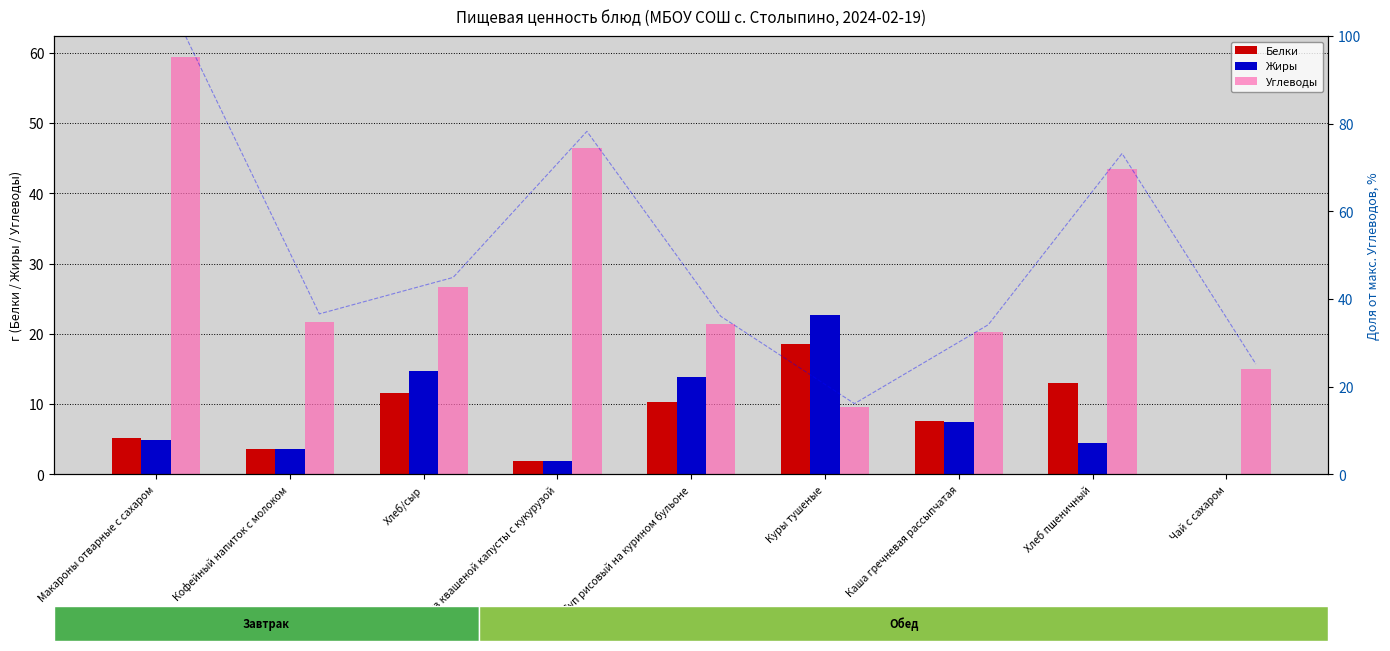

What is the difference between the highest and lowest values at Суп рисовый на курином бульоне?

11.1